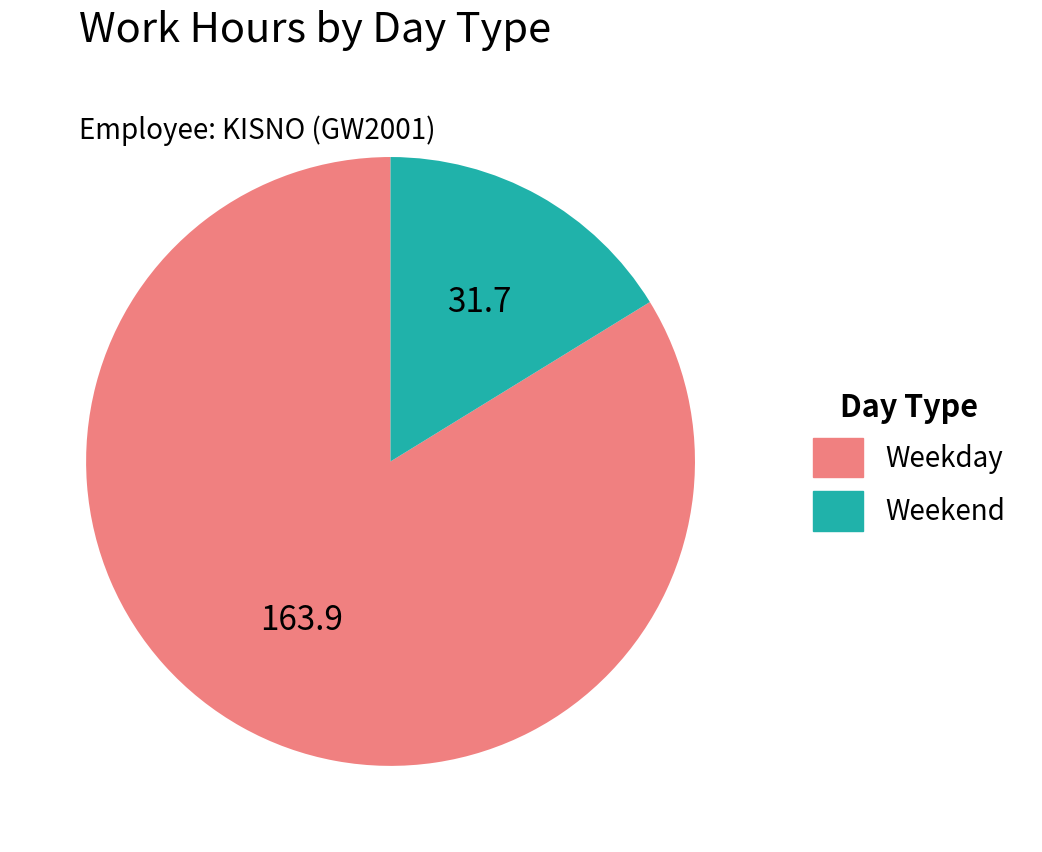

Does any single category account for the majority?

Yes